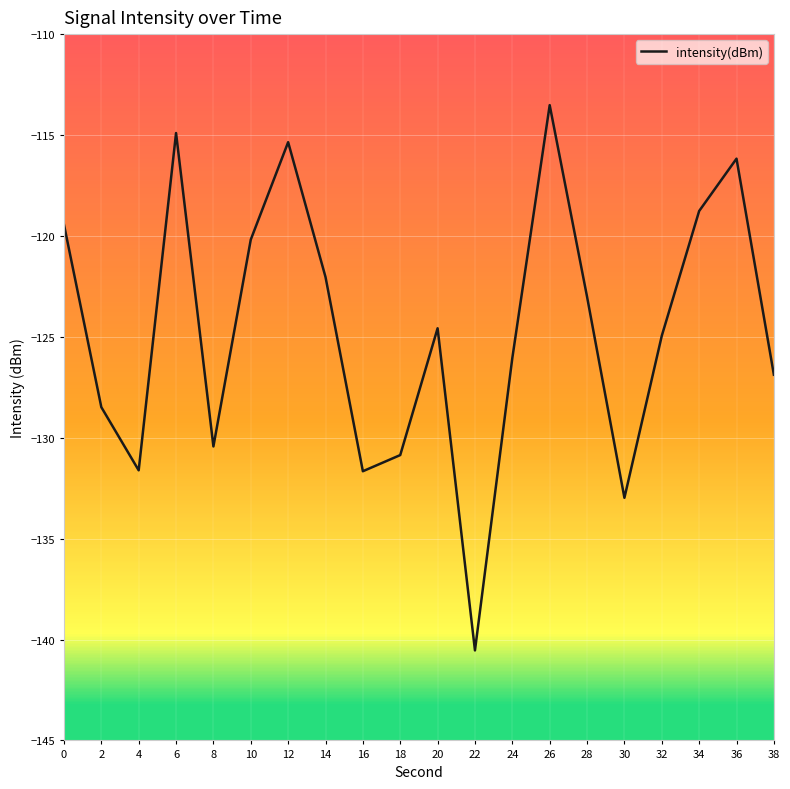

What is the average value?

-124.6